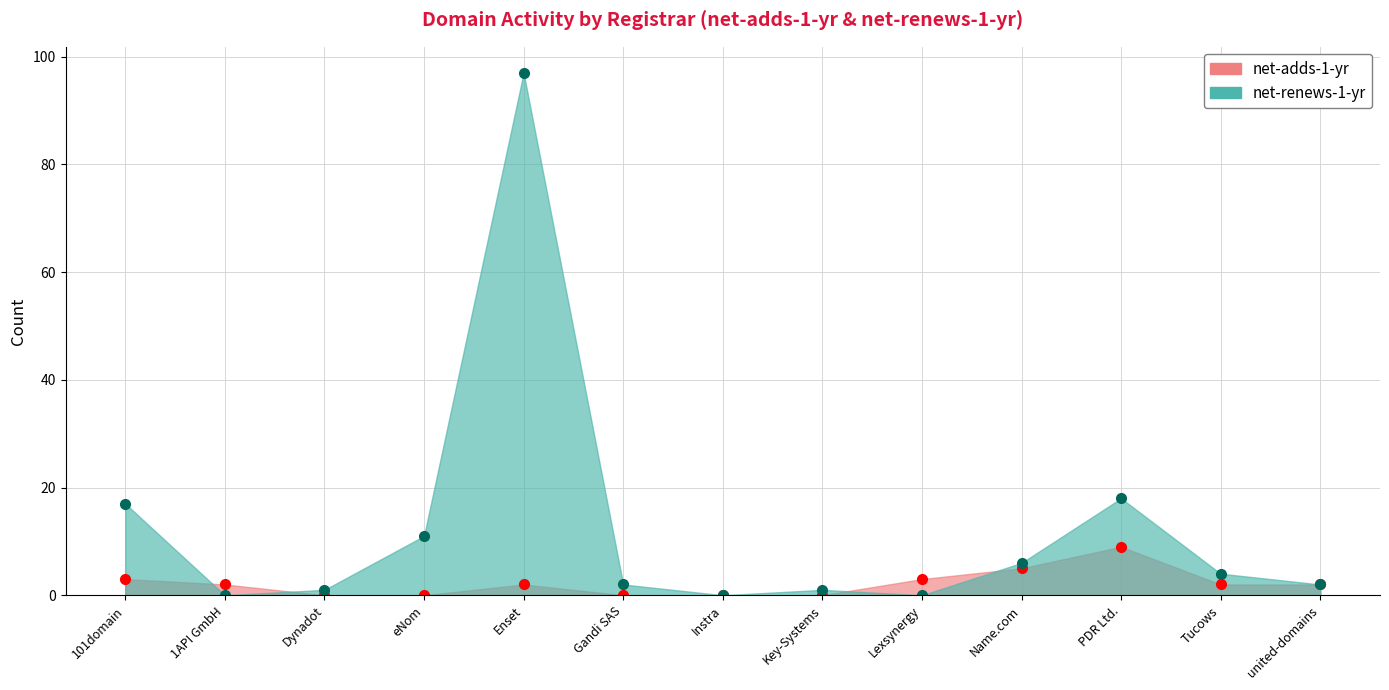

At which label does net-renews-1-yr reach its minimum?

1API GmbH